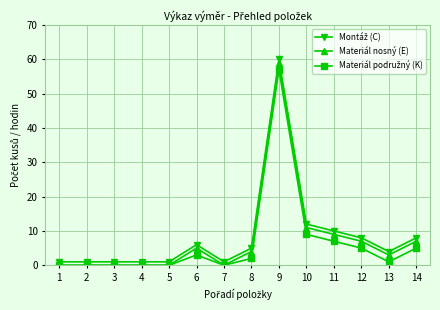

At which category does the chart reach its peak across all series?

9